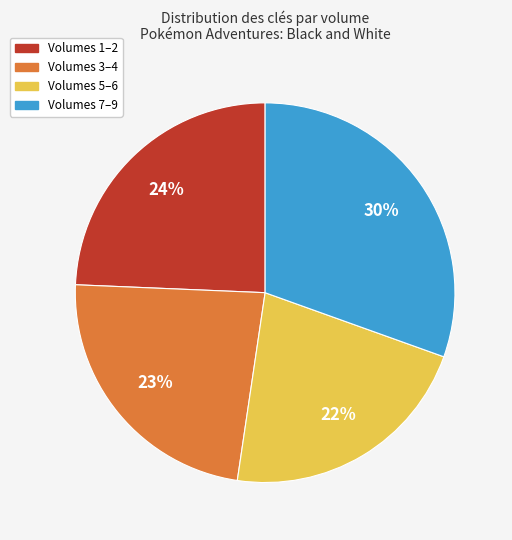

Is there a majority slice in this chart?

No